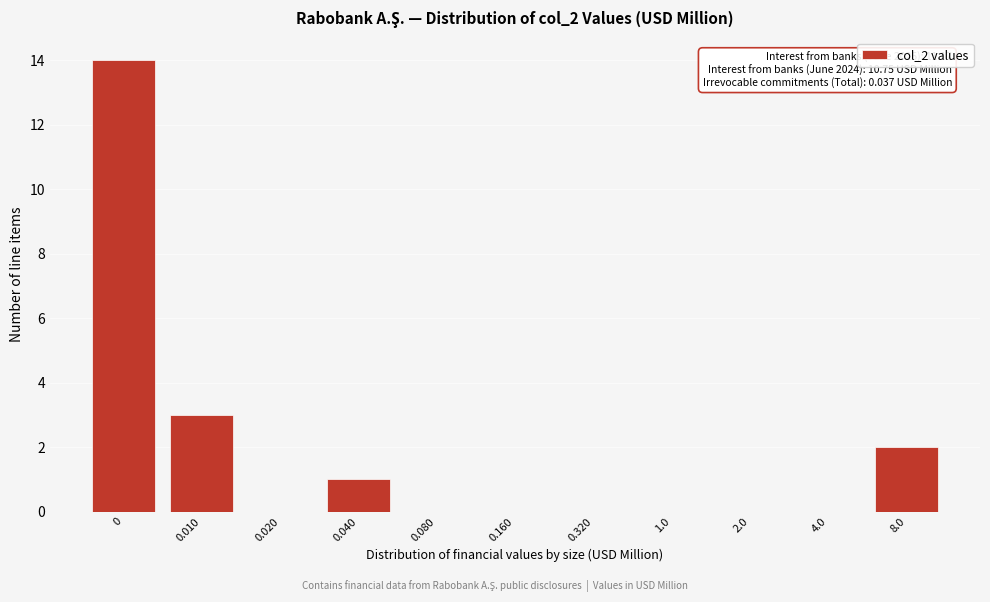

Reading left to right, list all the values displayed in this chart.

0=14	0.010=3	0.020=0	0.040=1	0.080=0	0.160=0	0.320=0	1.0=0	2.0=0	4.0=0	8.0=2